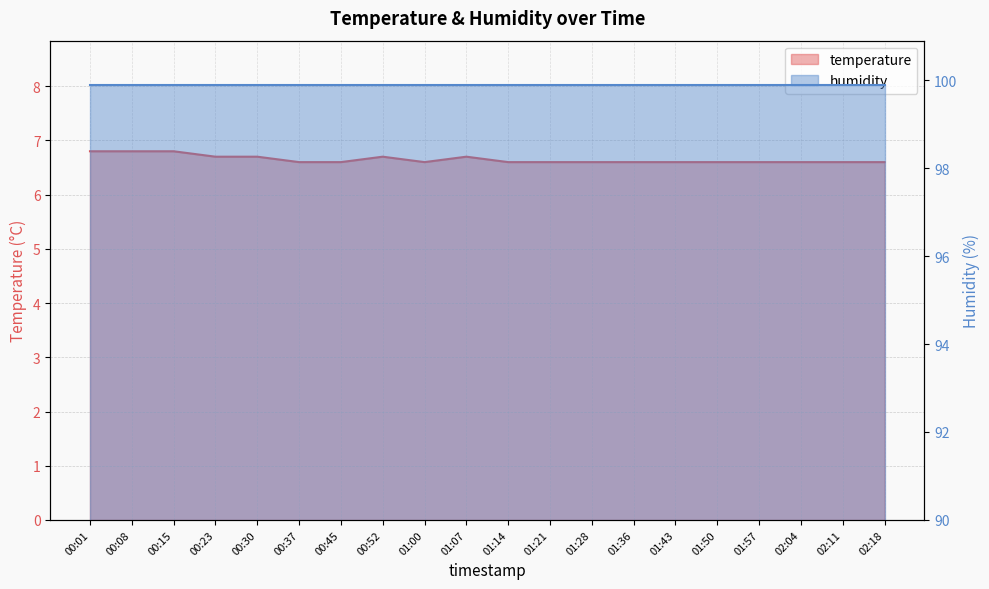

List the labels in order of value, largest first.

00:01, 00:08, 00:15, 00:23, 00:30, 00:52, 01:07, 00:37, 00:45, 01:00, 01:14, 01:21, 01:28, 01:36, 01:43, 01:50, 01:57, 02:04, 02:11, 02:18